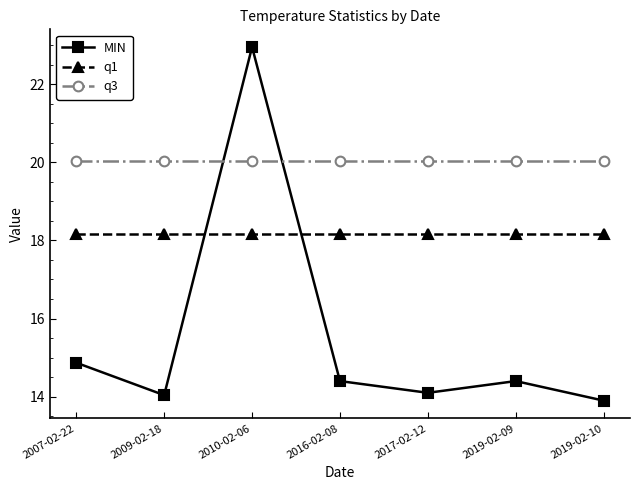

At which label does MIN first exceed 14?

2007-02-22